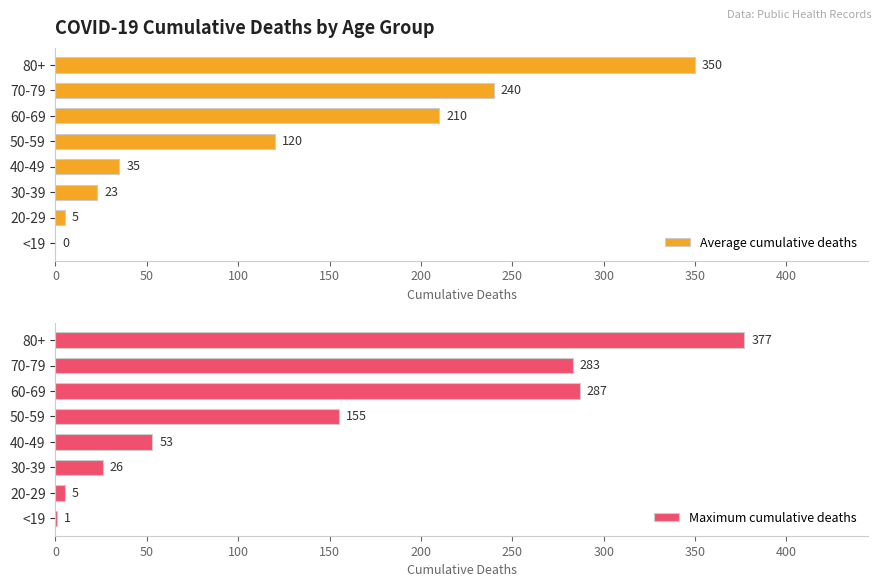

Are the bars grouped side by side (vs. stacked)?

Yes